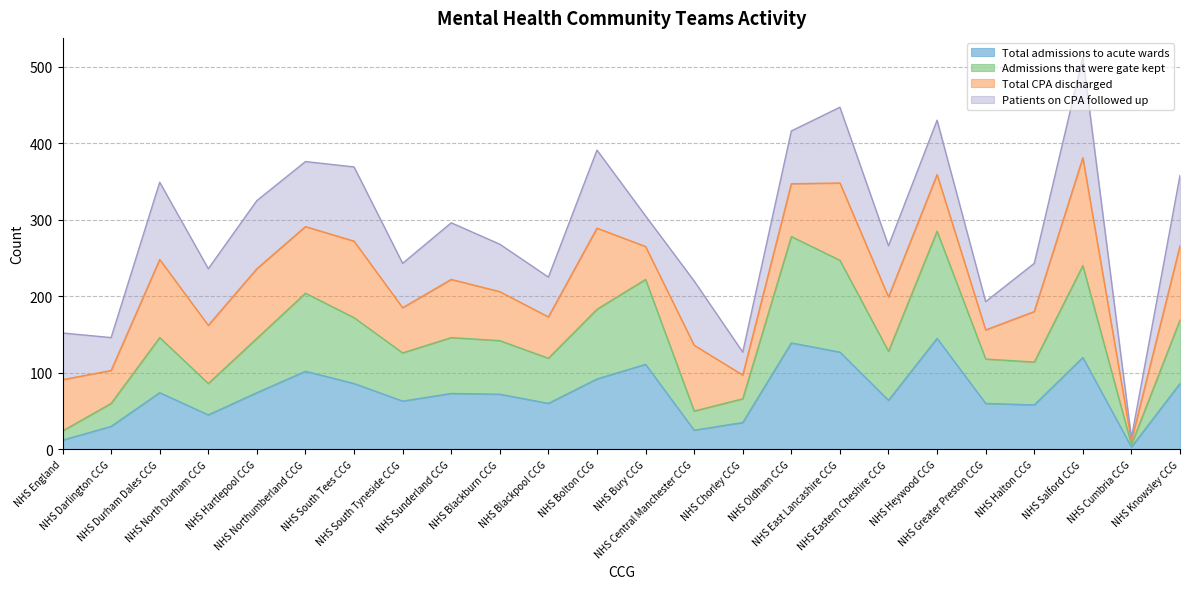

At which category does Total admissions to acute wards reach its first local valley?

NHS North Durham CCG